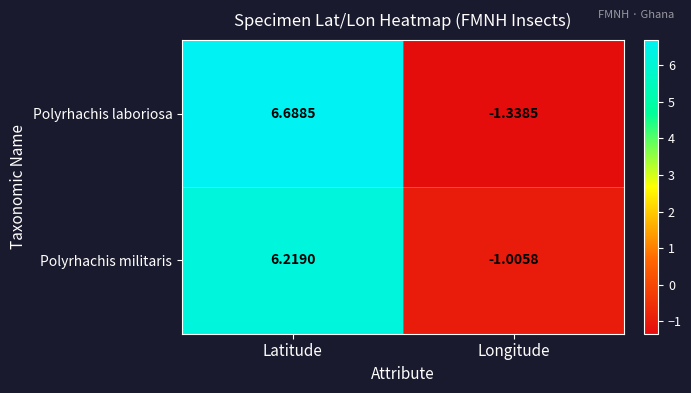

At which category is the sum across all series the highest?

Latitude